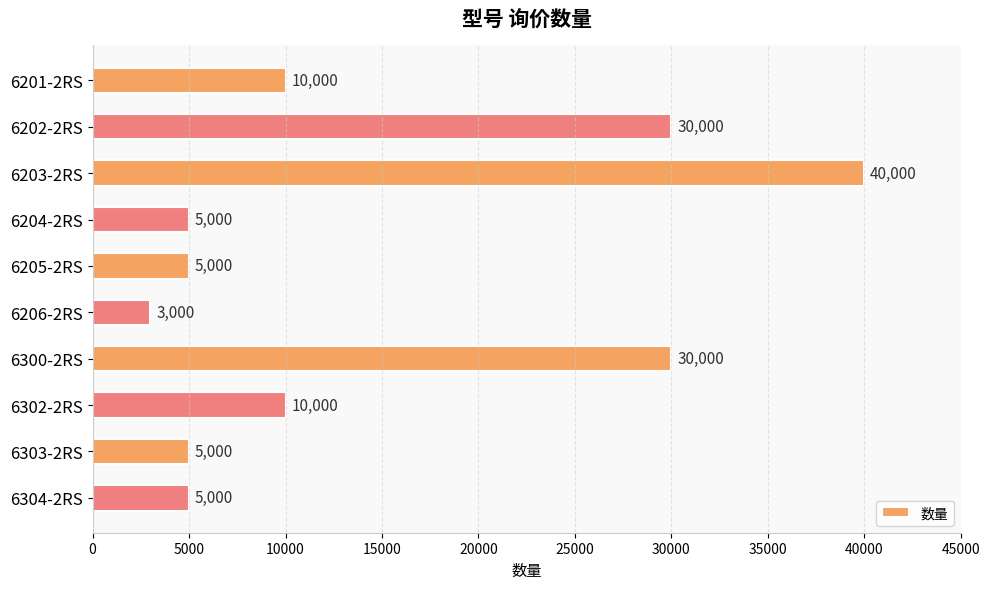

Read the value at 6202-2RS.

30000